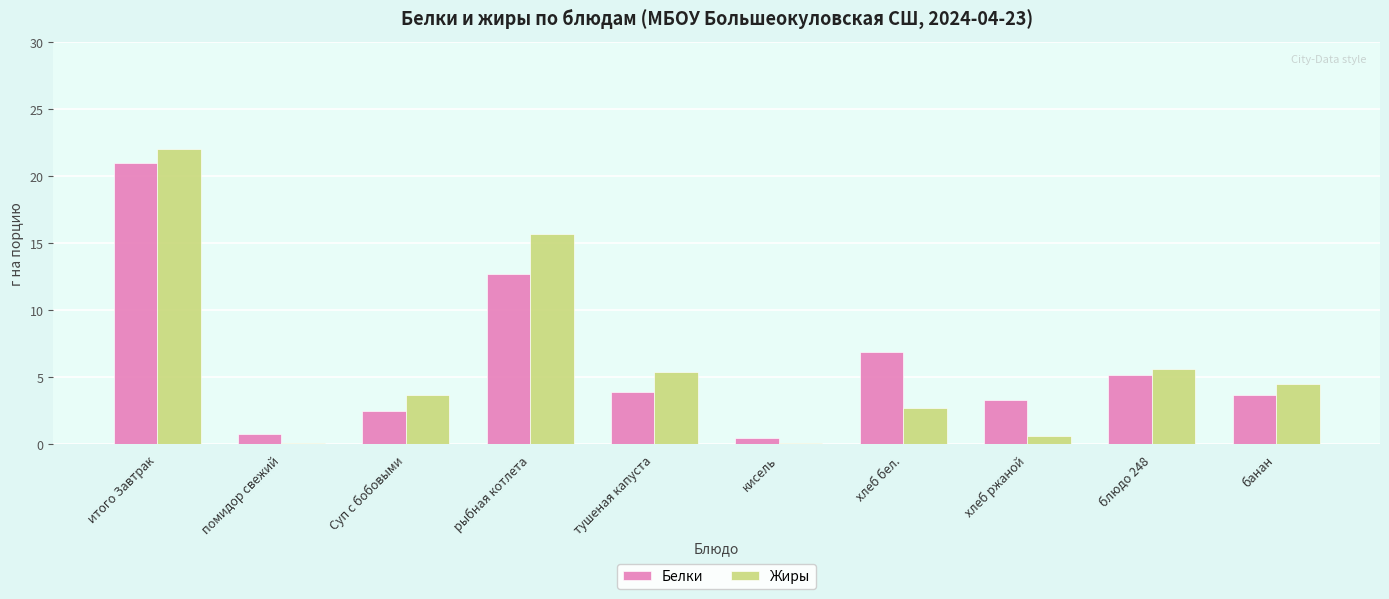

True or false: Жиры has a value of 15.7 at рыбная котлета.

True